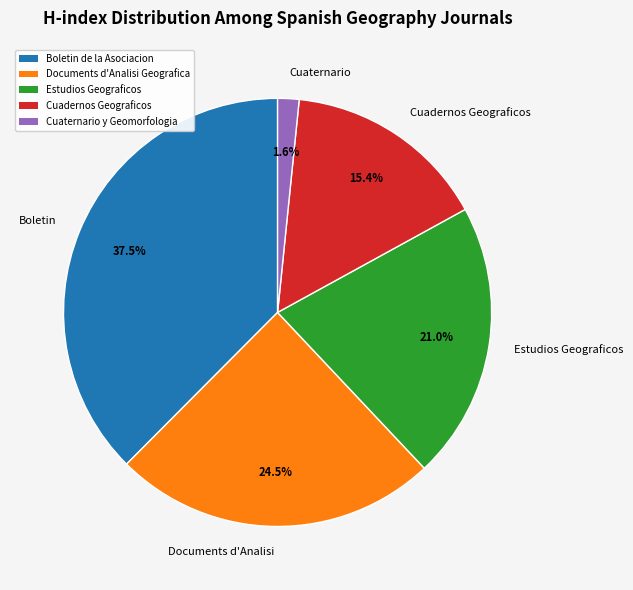

What is the smallest slice in the pie chart?

Cuaternario